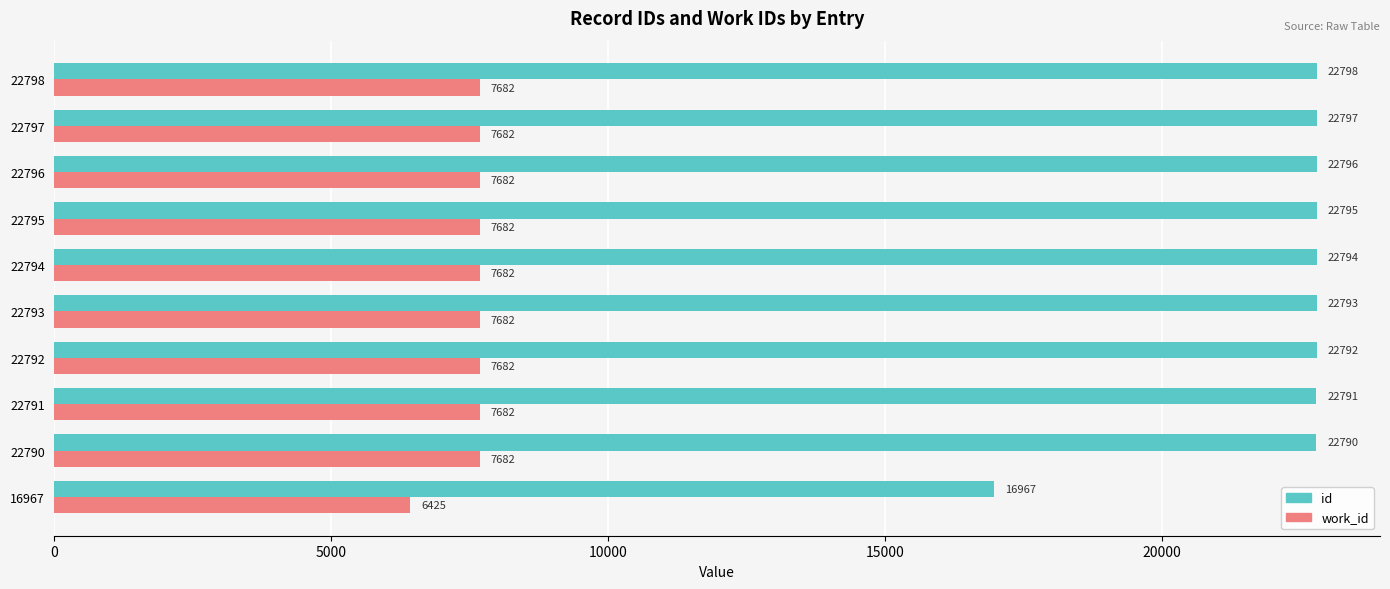

Which series changed the most between 22794 and 22796?

id